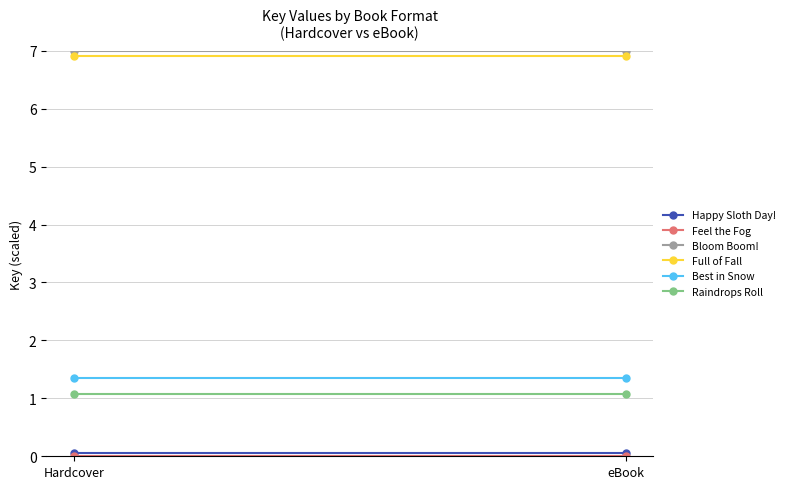

List the labels in order of Bloom Boom! value, smallest first.

Hardcover, eBook